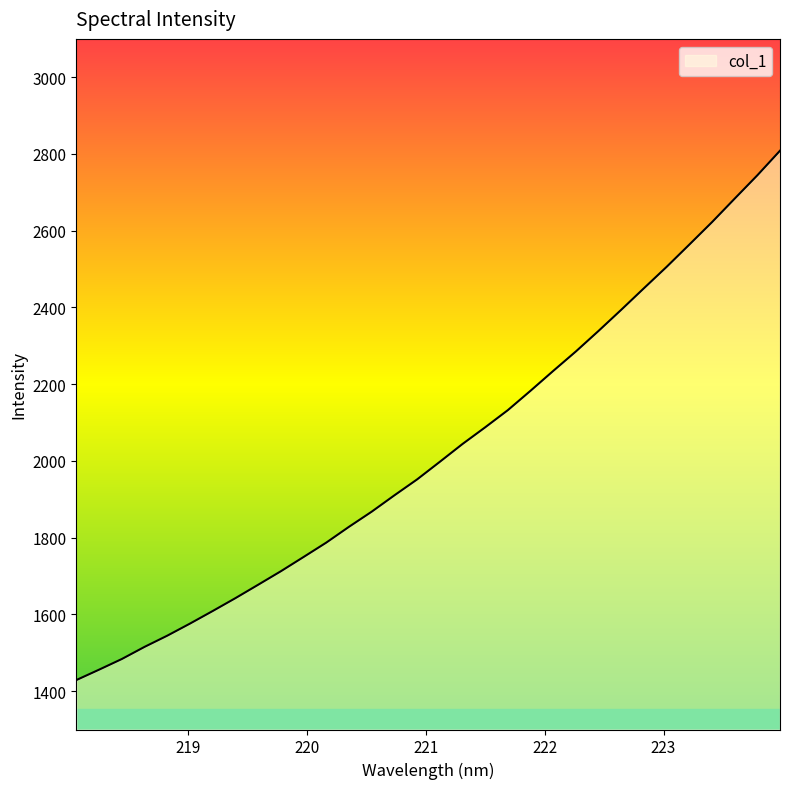

What is the minimum value shown in the chart?

1428.9